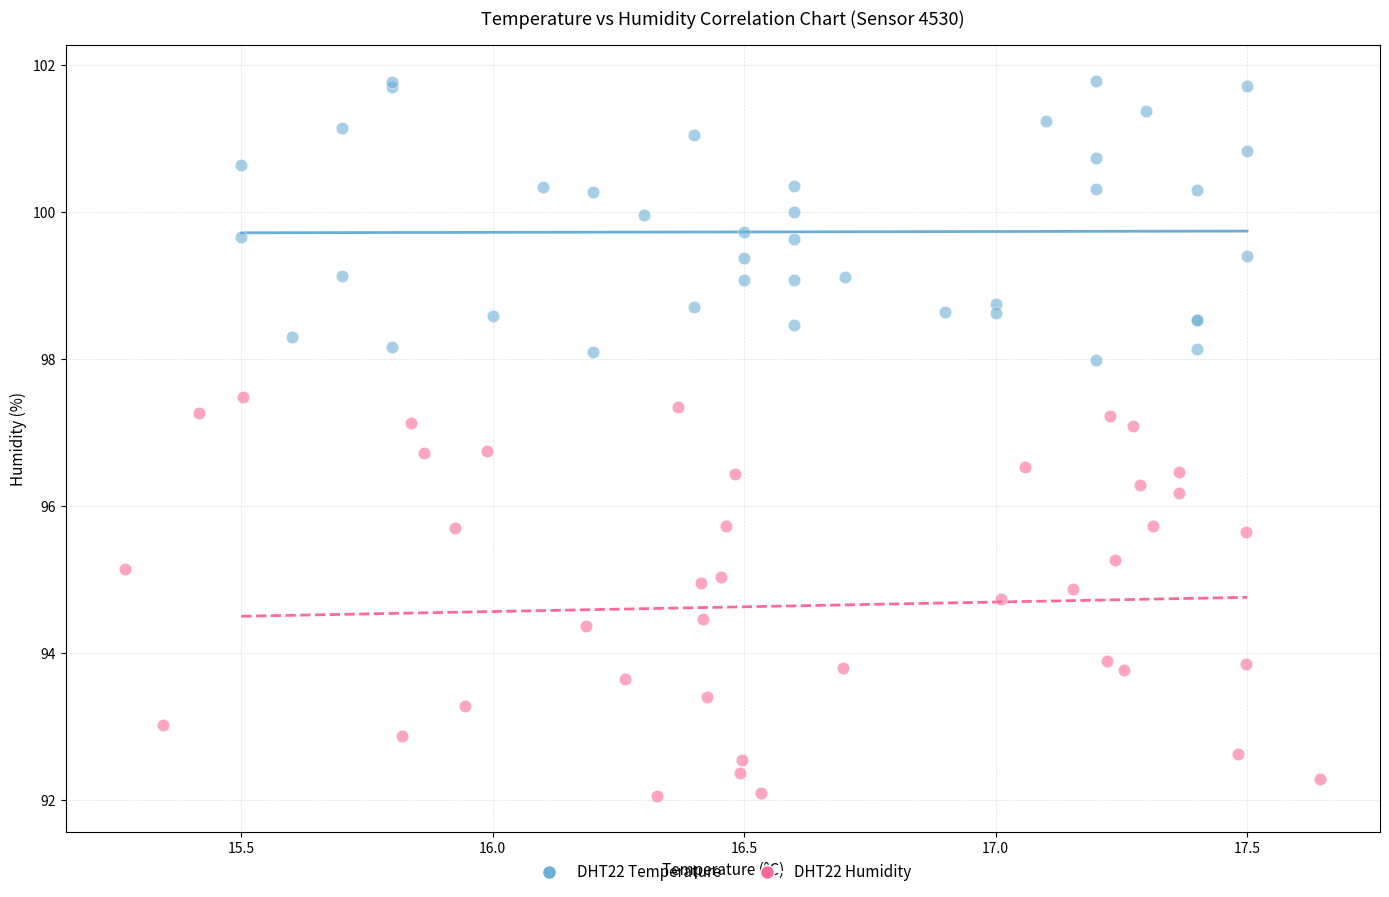

Which series has the widest spread of Y values?

DHT22 Humidity